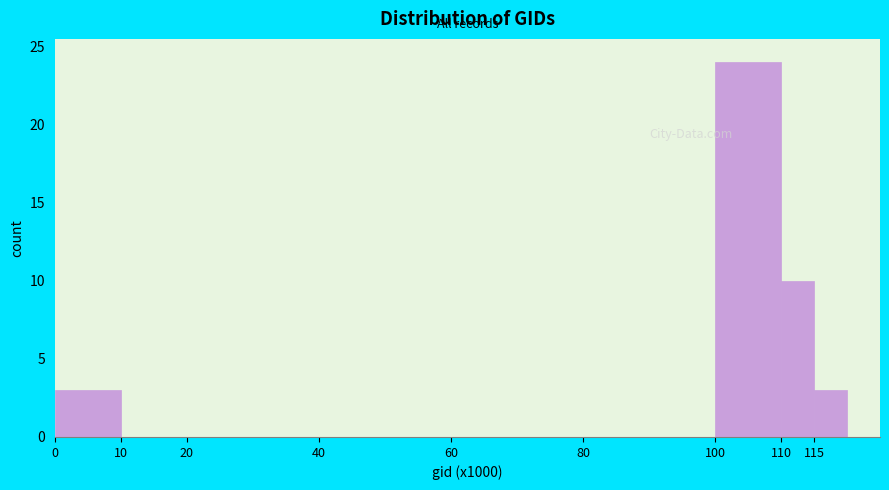

Reading left to right, transcribe all the data shown in this chart.

0=3	10=0	20=0	40=0	60=0	80=0	100=24	110=10	115=3